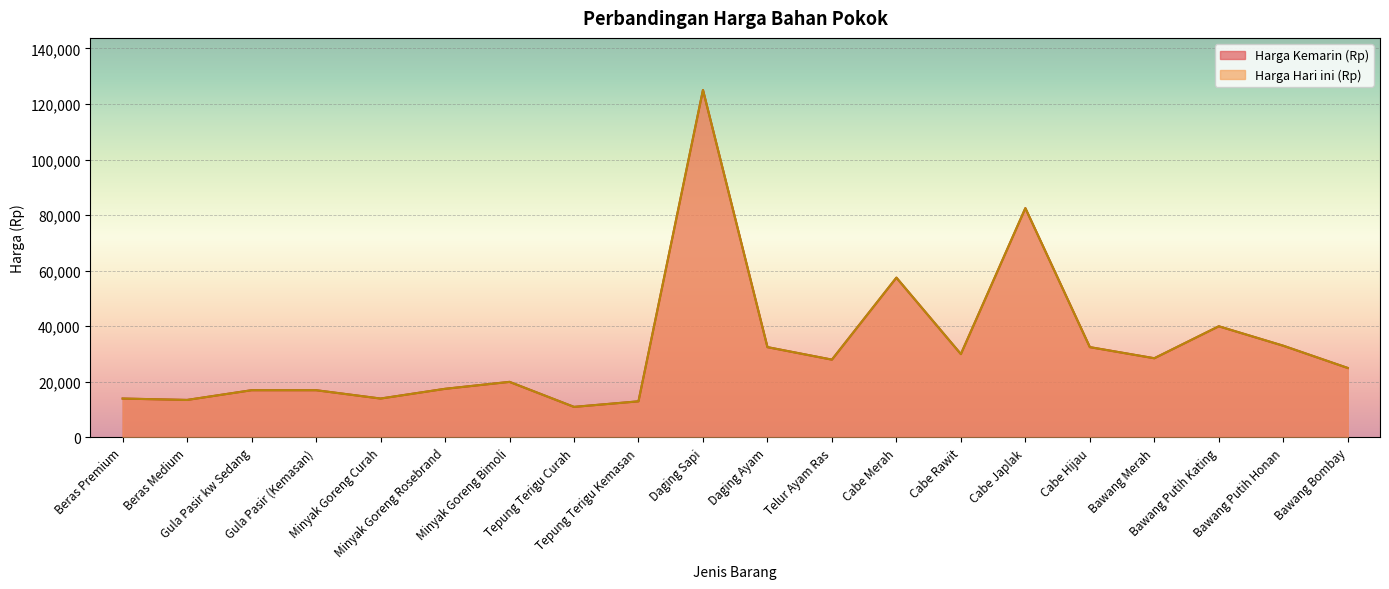

What is the lowest value of the Harga Hari ini (Rp) series?

11000